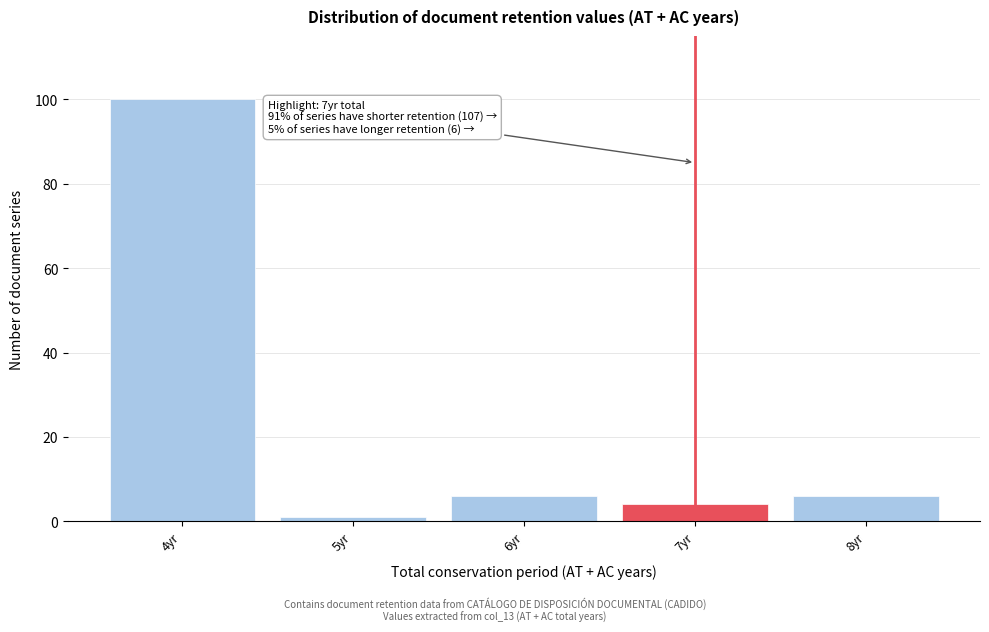

Reading left to right, what are all the values shown in this chart?

100	1	6	4	6